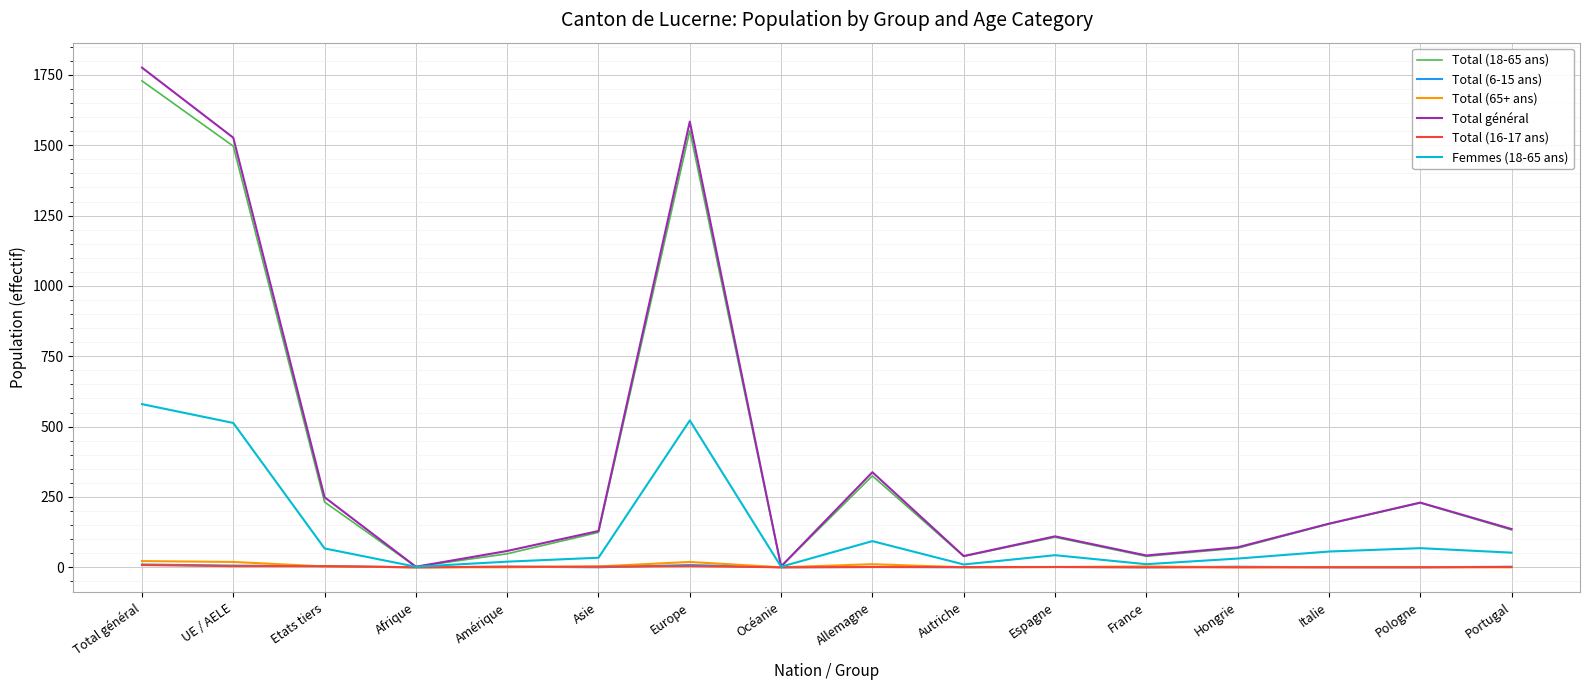

What is the greatest value displayed?

1776